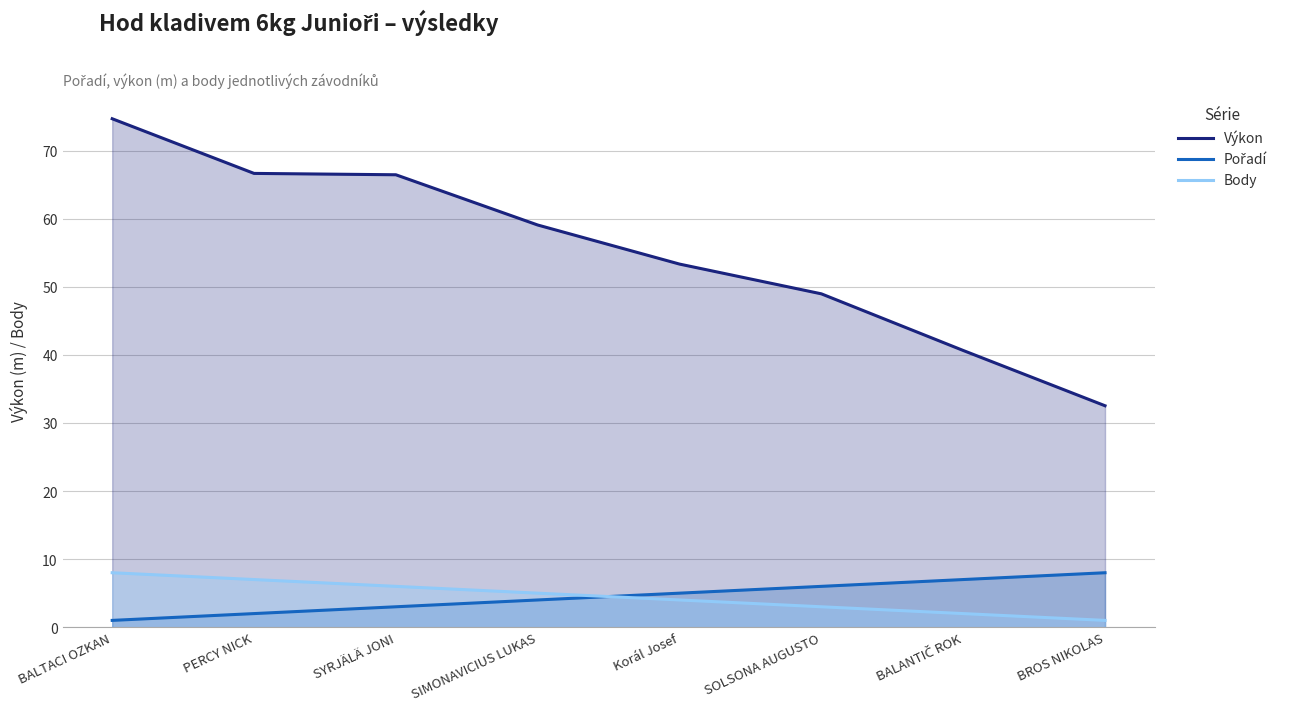

List the series in order of their peak value, highest first.

Výkon, Pořadí, Body